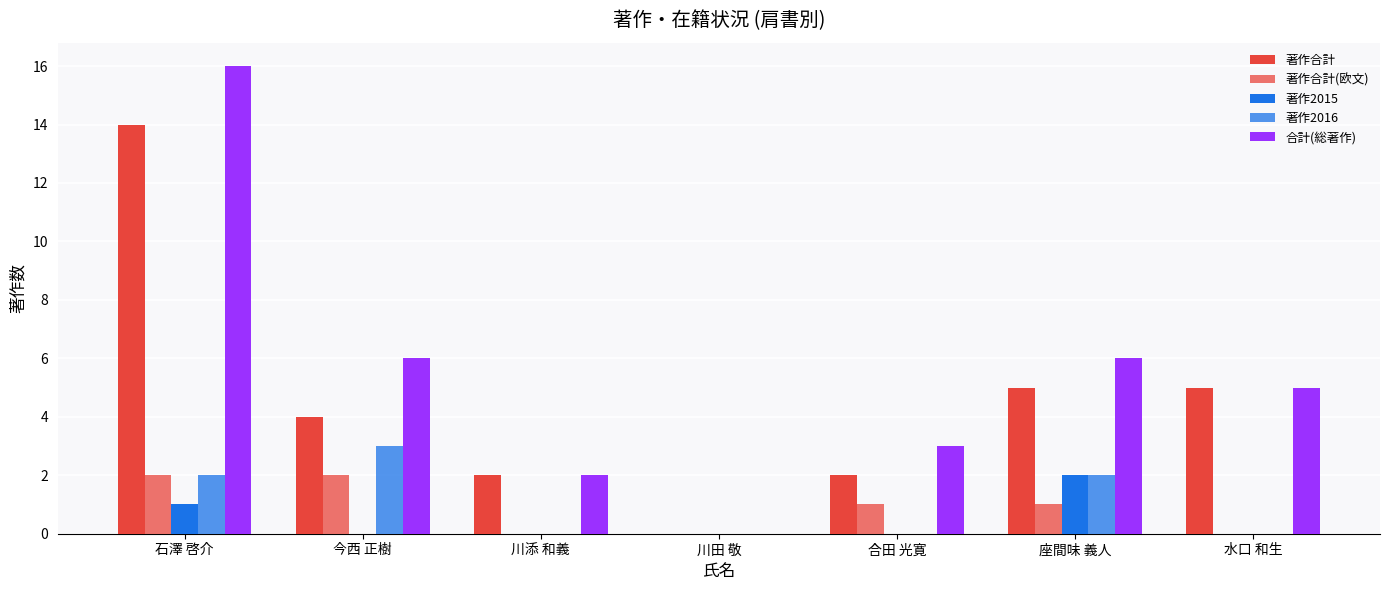

At which category is the sum across all series the highest?

石澤 啓介